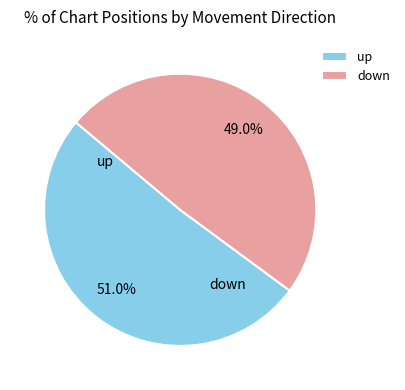

Count the number of slices in the pie.

2